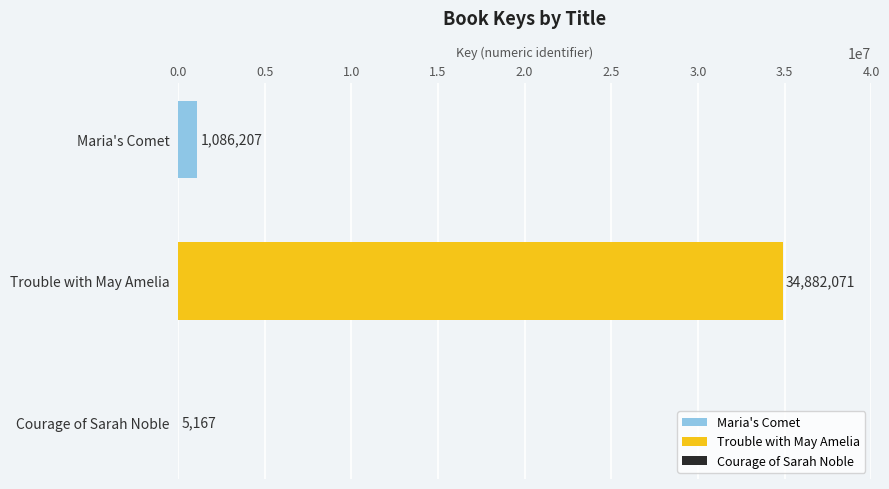

What is the average value?

11991148